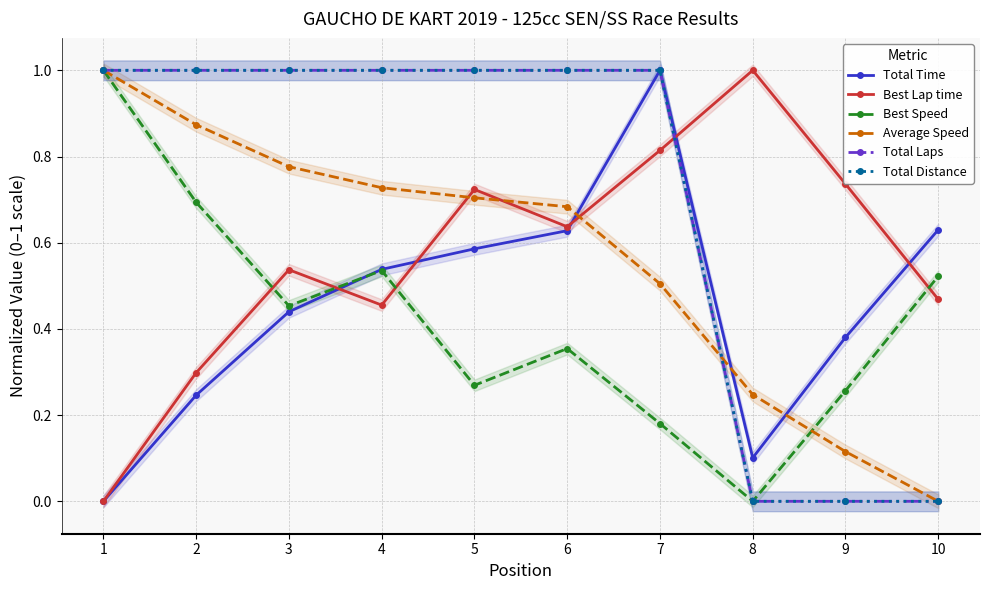

Which series has the largest total across all categories?

Total Laps